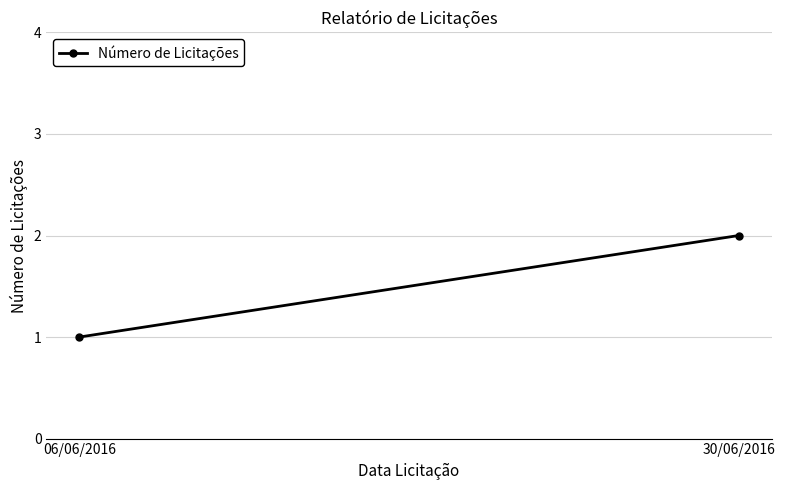

How many distinct data groups are displayed?

1